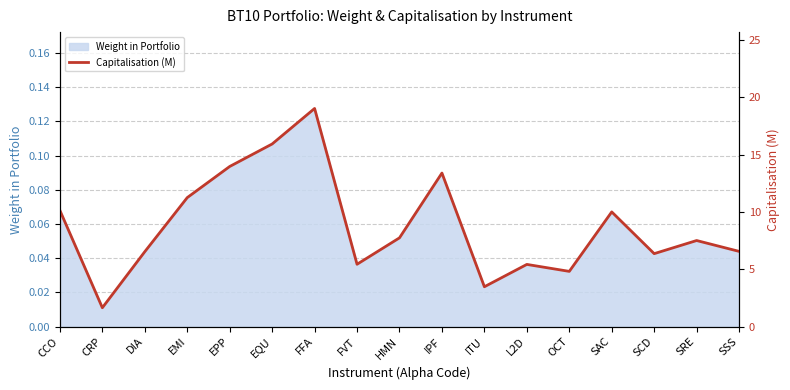

Rank the categories by value from highest to lowest.

FFA, EQU, EPP, IPF, EMI, CCO, SAC, HMN, SRE, SSS, DIA, SCD, FVT, L2D, OCT, ITU, CRP